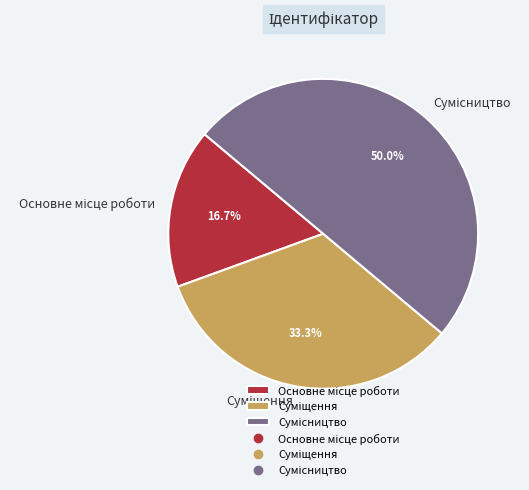

How many segments does this pie chart have?

3